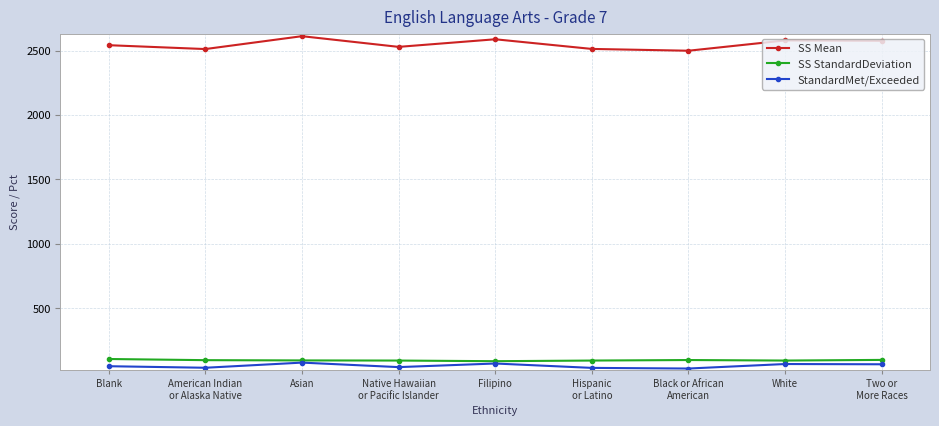

How many data points does each series have?

9